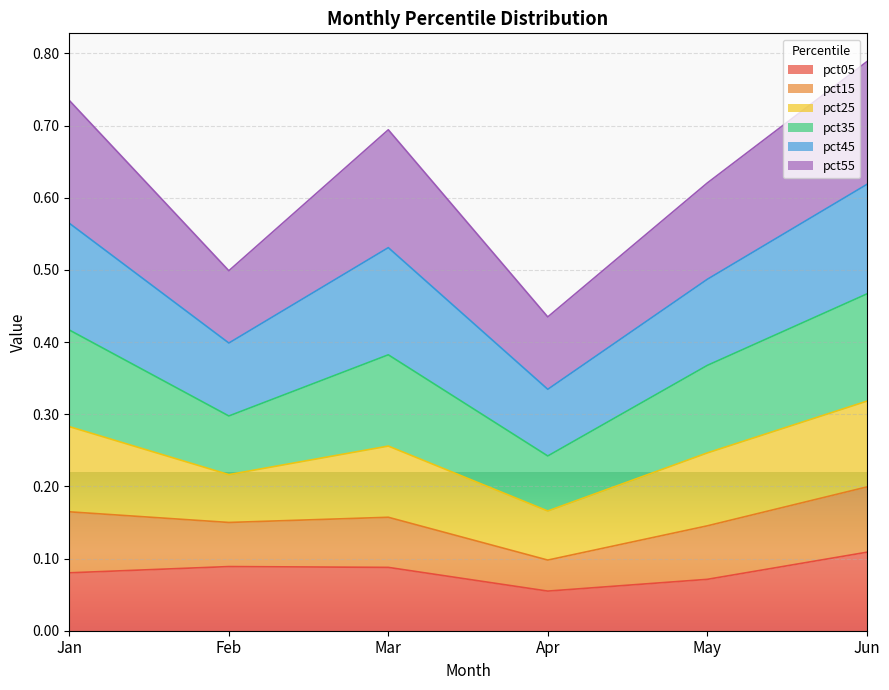

At how many categories does at least one series exceed 0?

6